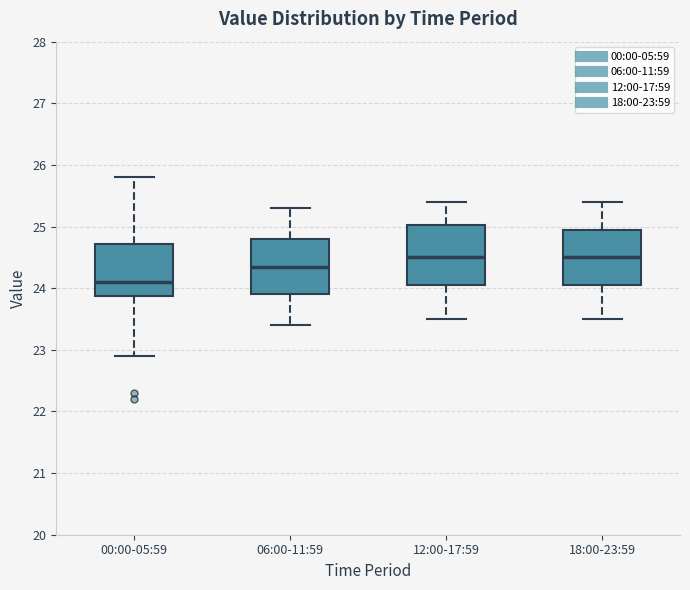

Which box has the lowest median line?

00:00-05:59